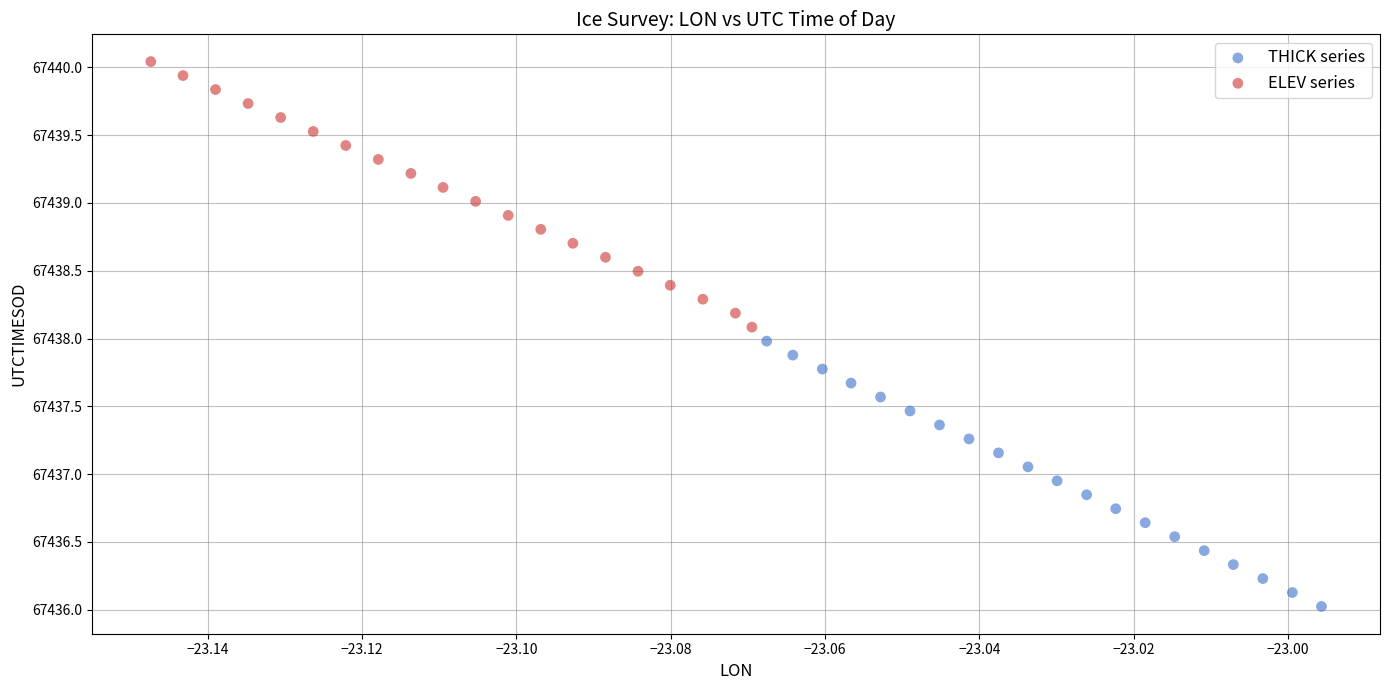

Which series contains the lowest Y value?

THICK series